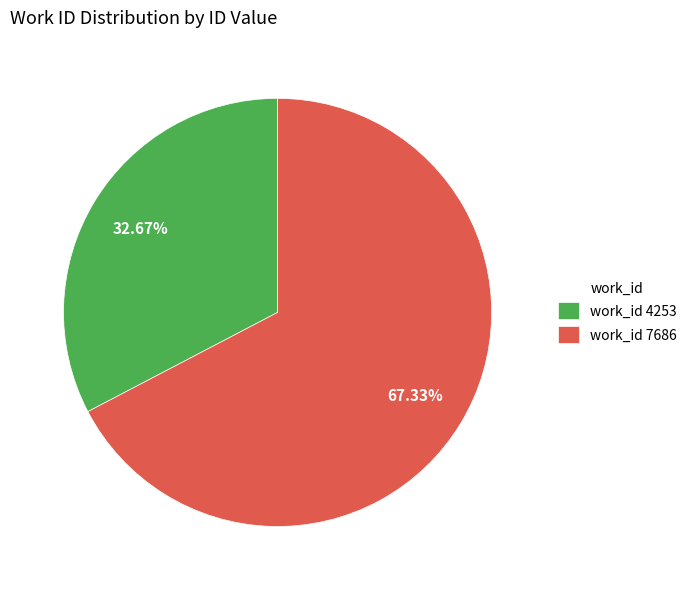

What is the smallest slice in the pie chart?

work_id 4253